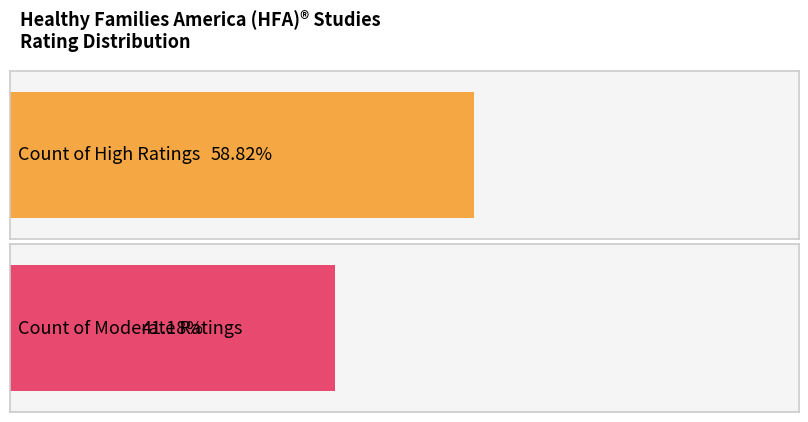

Does the chart contain stacked bars?

No